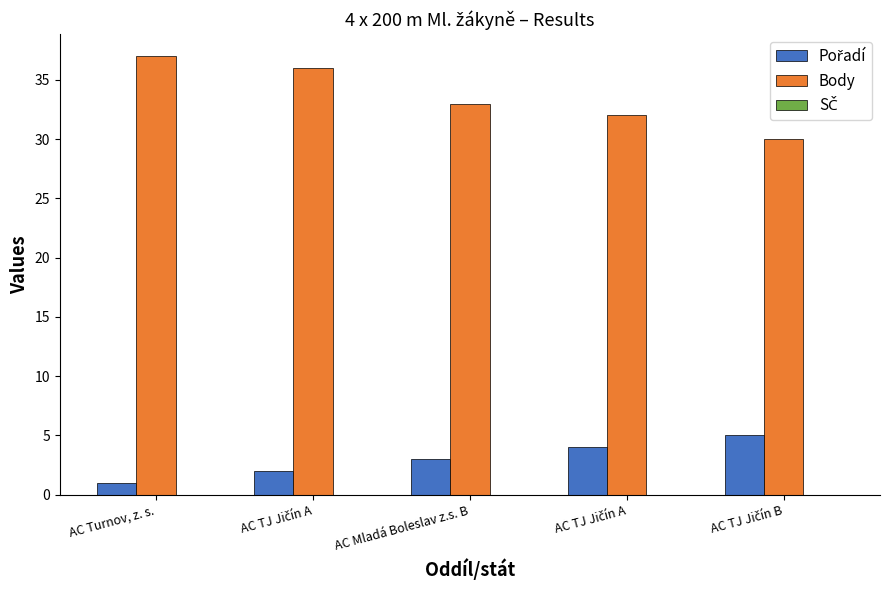

How many Pořadí values are between 2 and 4?

3